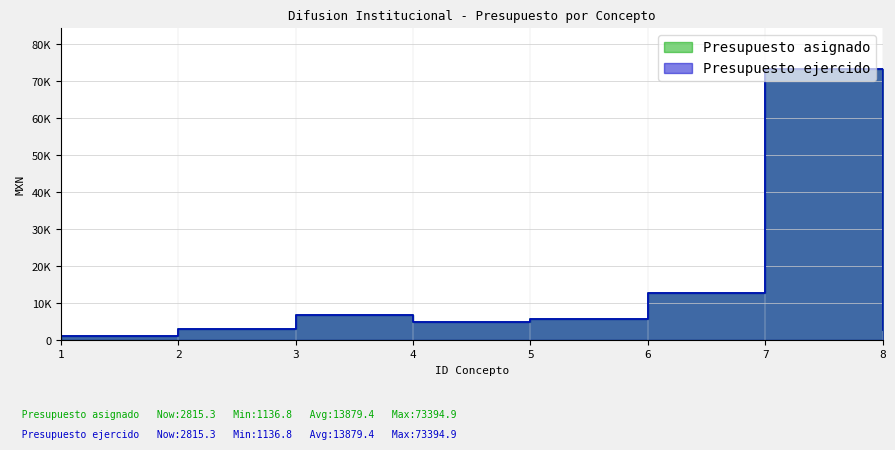

True or false: Presupuesto ejercido and Presupuesto asignado intersect in this chart.

False